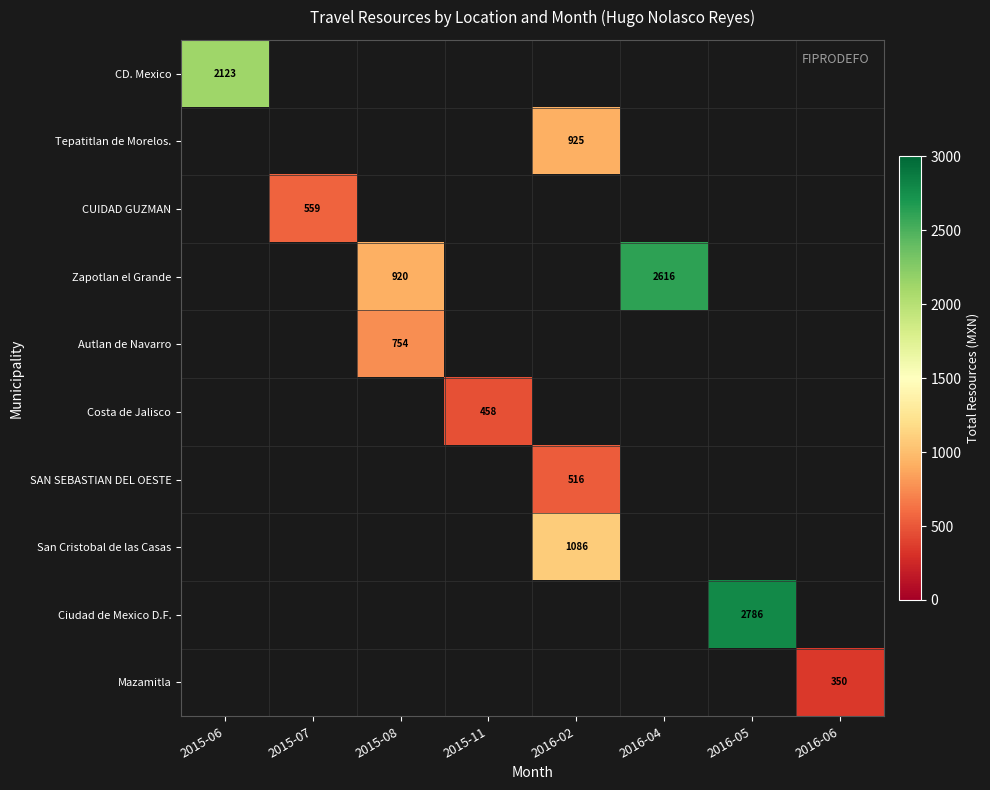

True or false: CD. Mexico has a value of 2123 at 2015-06.

True